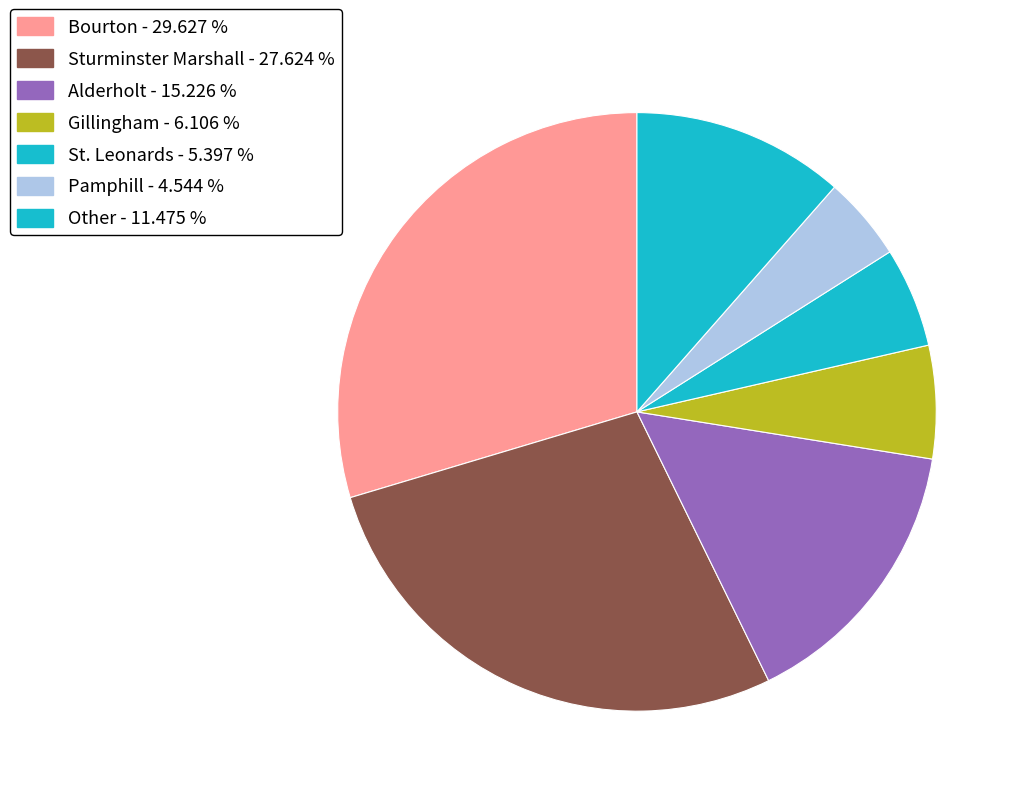

How many segments does this pie chart have?

7